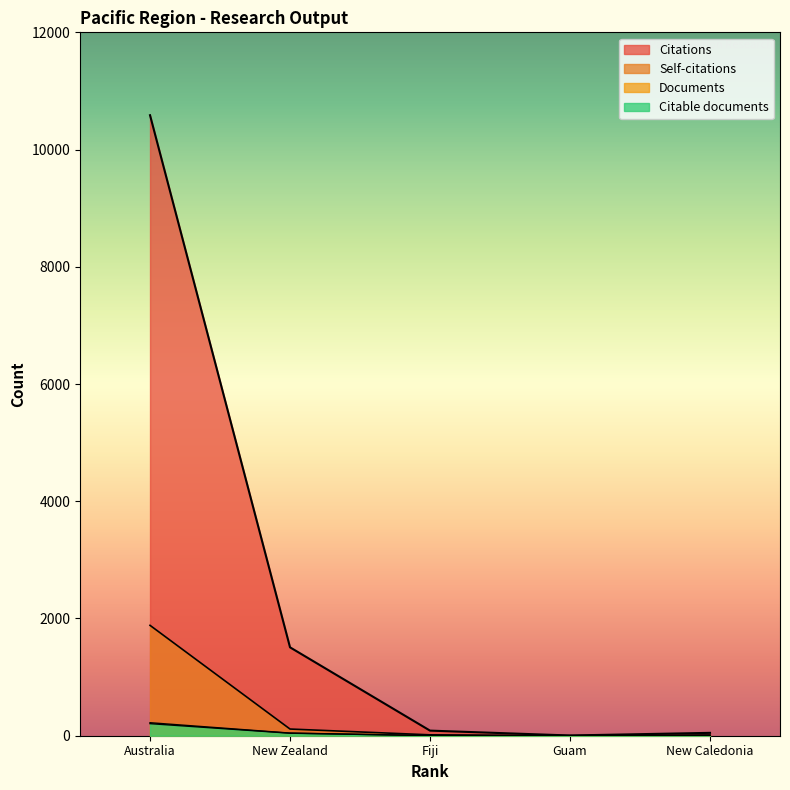

Where is Citable documents nearest to the value 103?

New Zealand